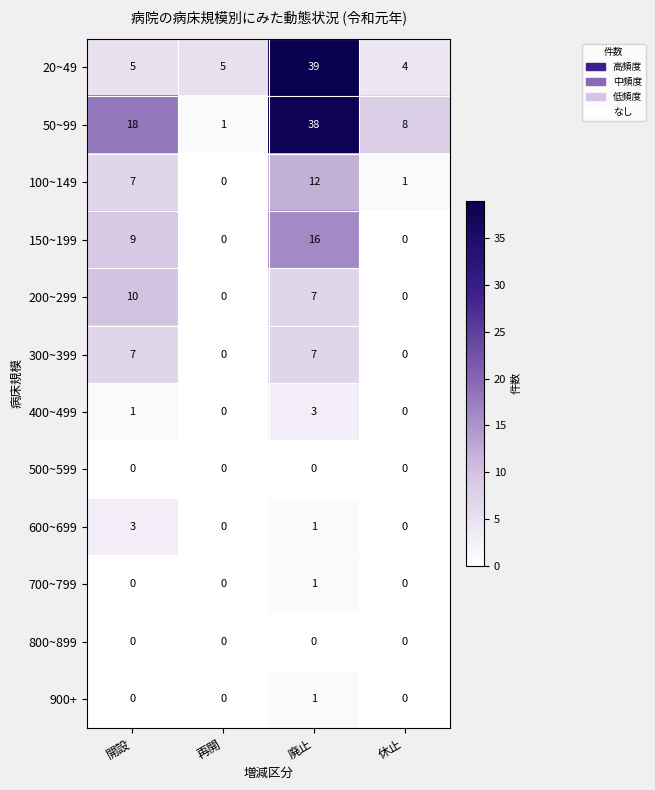

What is the average value of the 200~299 series?

4